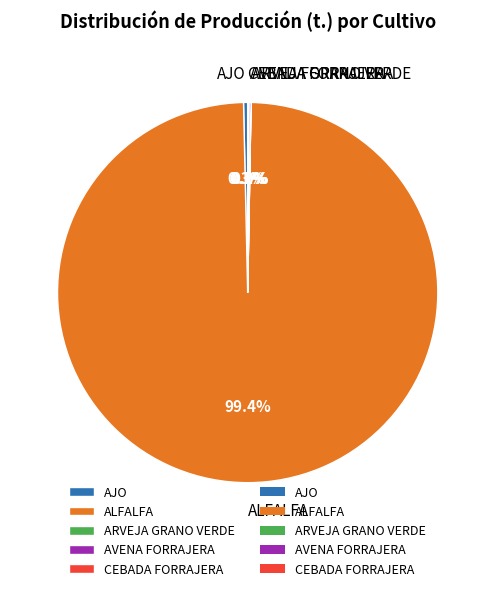

Which category has the biggest portion of the pie?

ALFALFA